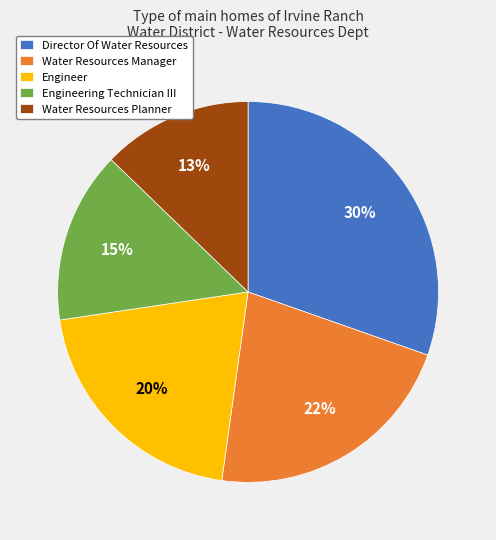

Which has a higher value, Engineering Technician III or Water Resources Planner?

Engineering Technician III